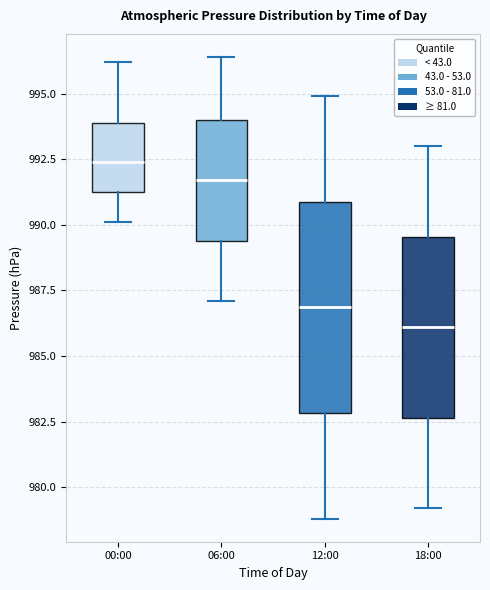

Reading left to right, read every box against the y-axis: the position of its median line, the range the box covers, and the ends of its whiskers. The values are not printed on the chart, so give them approximately, as read against the axis.

00:00: median 992.5, box 991.5 to 994.0, whiskers 990.0 to 996.0
06:00: median 991.5, box 989.5 to 994.0, whiskers 987.0 to 996.5
12:00: median 987.0, box 983.0 to 991.0, whiskers 979.0 to 995.0
18:00: median 986.0, box 982.5 to 989.5, whiskers 979.0 to 993.0